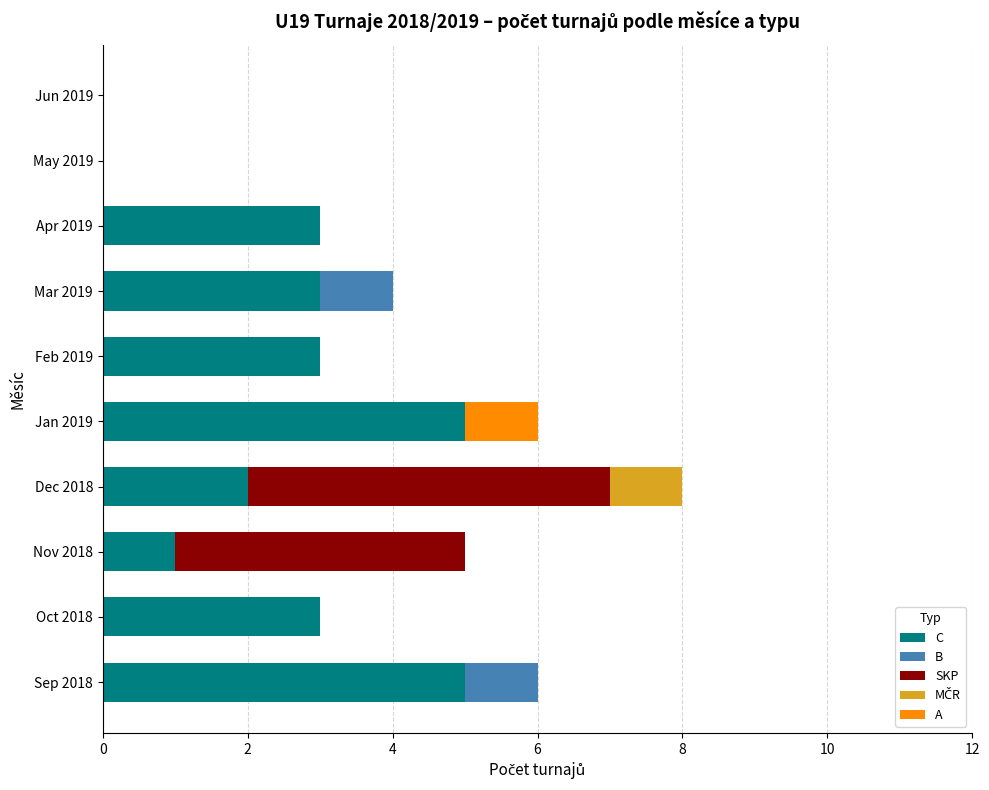

How many series are shown in this chart?

5